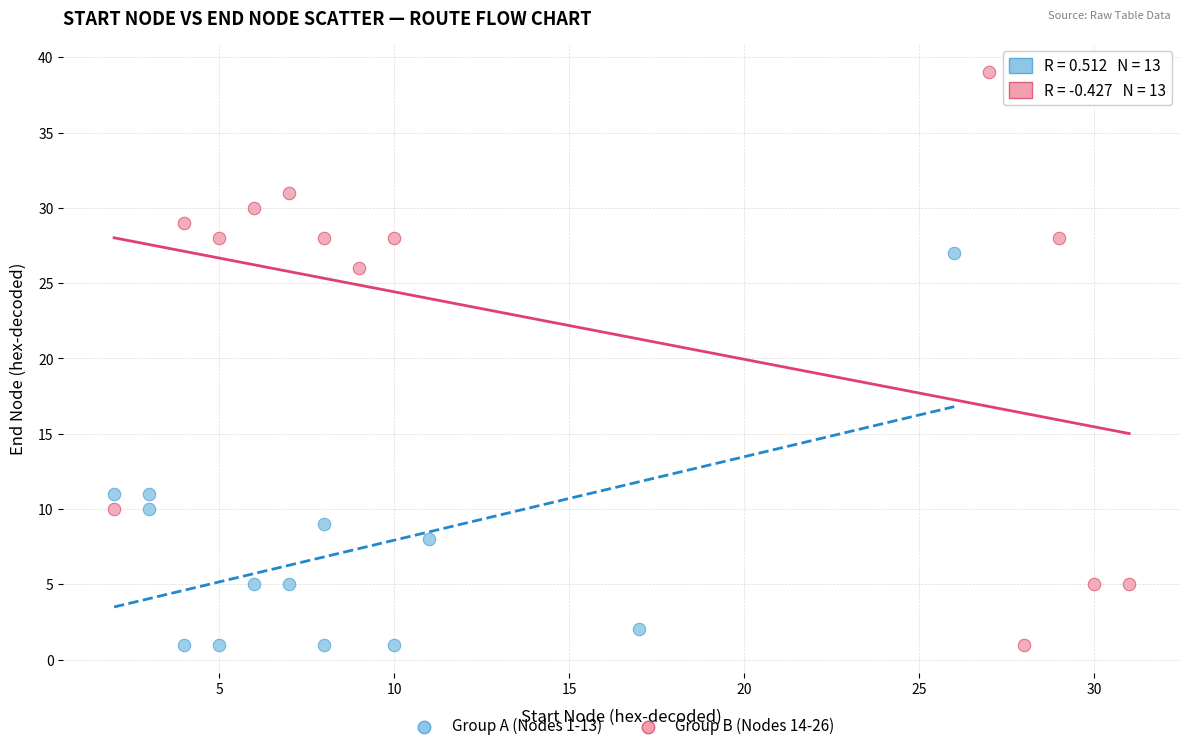

What are all the series names shown in the legend?

Group A (Nodes 1-13), Group B (Nodes 14-26)